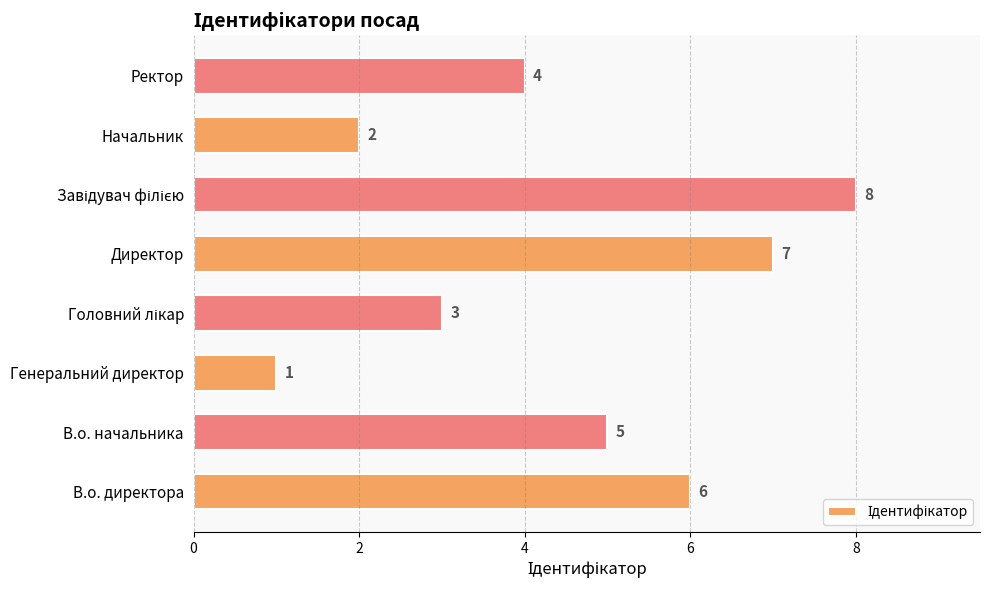

How many series are shown in this chart?

1